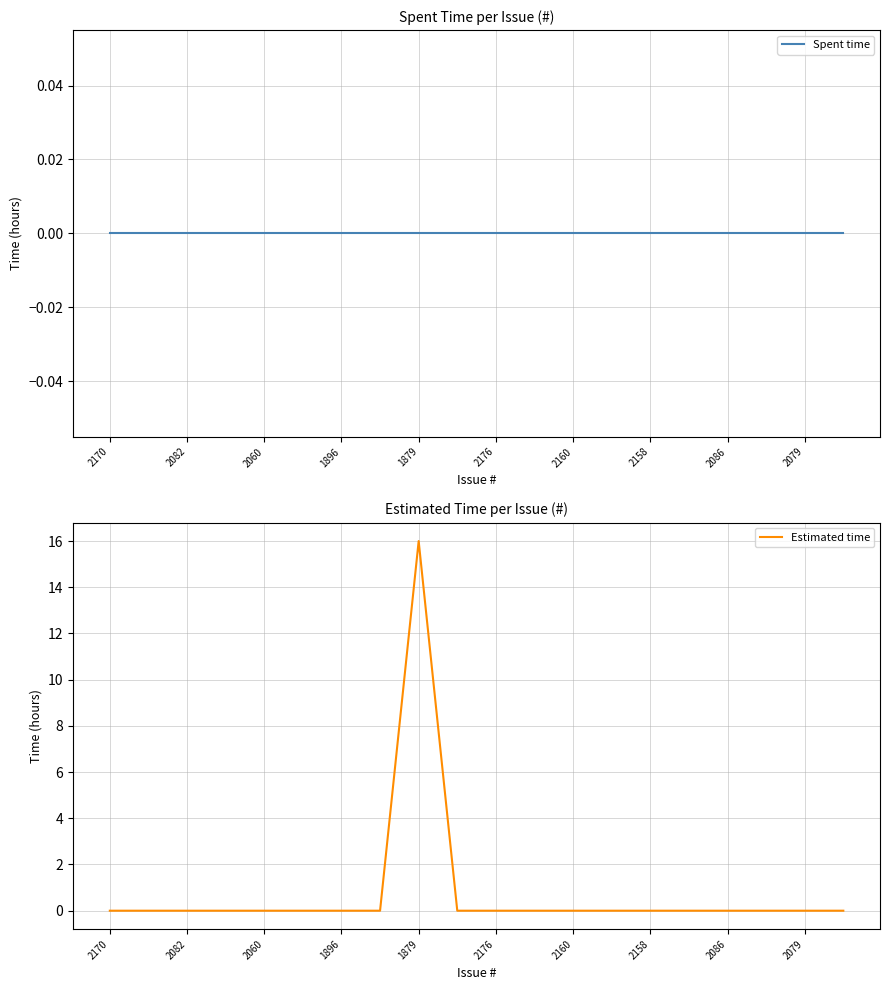

What is the difference between the maximum and second lowest values in the Estimated time series?

16